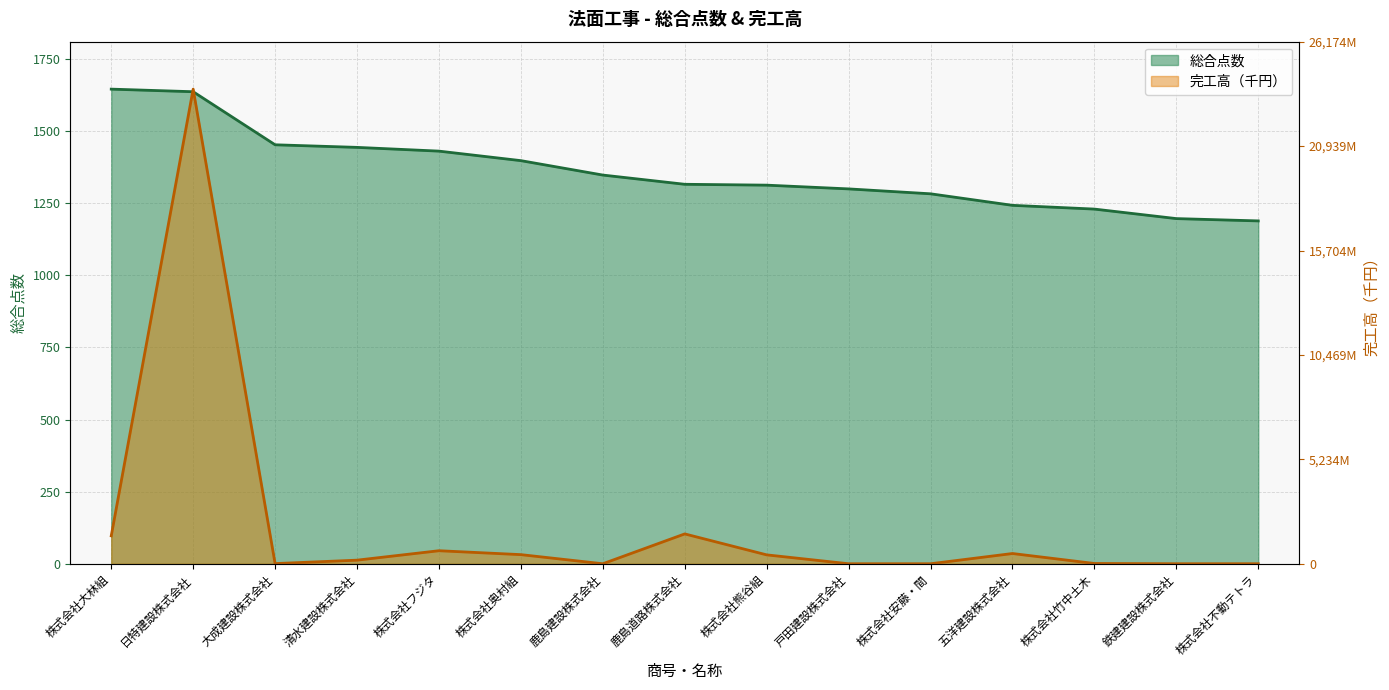

What is the difference between the 総合点数 values at 株式会社奥村組 and 株式会社フジタ?

33.0